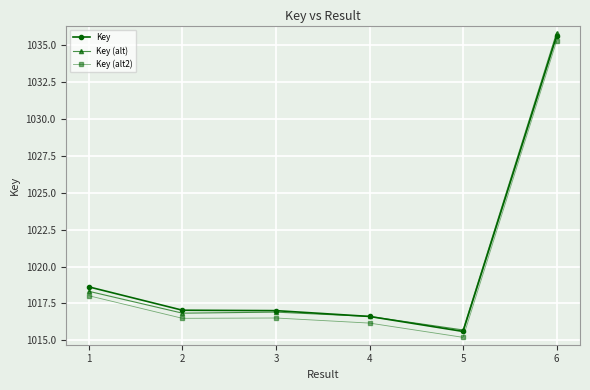

True or false: Key has more than 1 points higher than both neighbors.

False